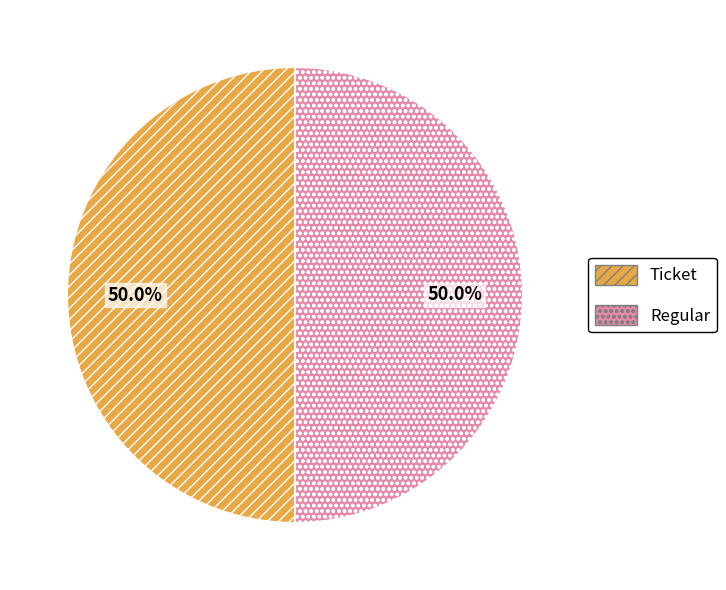

The Ticket slice represents 9% of the pie. True or false?

False